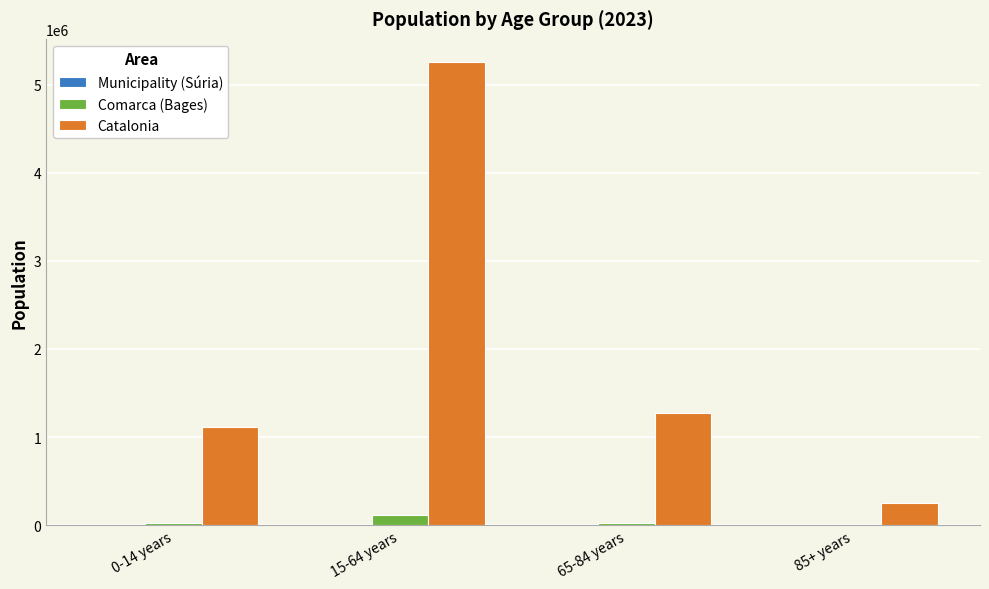

What is the sum of all Comarca (Bages) values?

183265